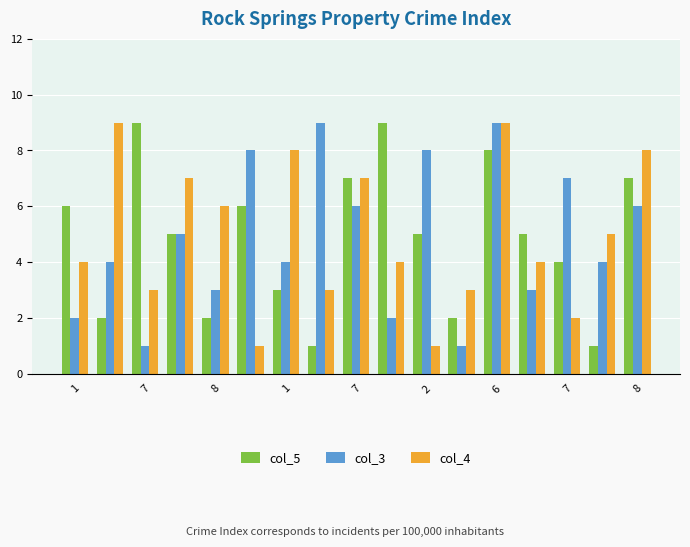

Does the chart contain any negative values?

No